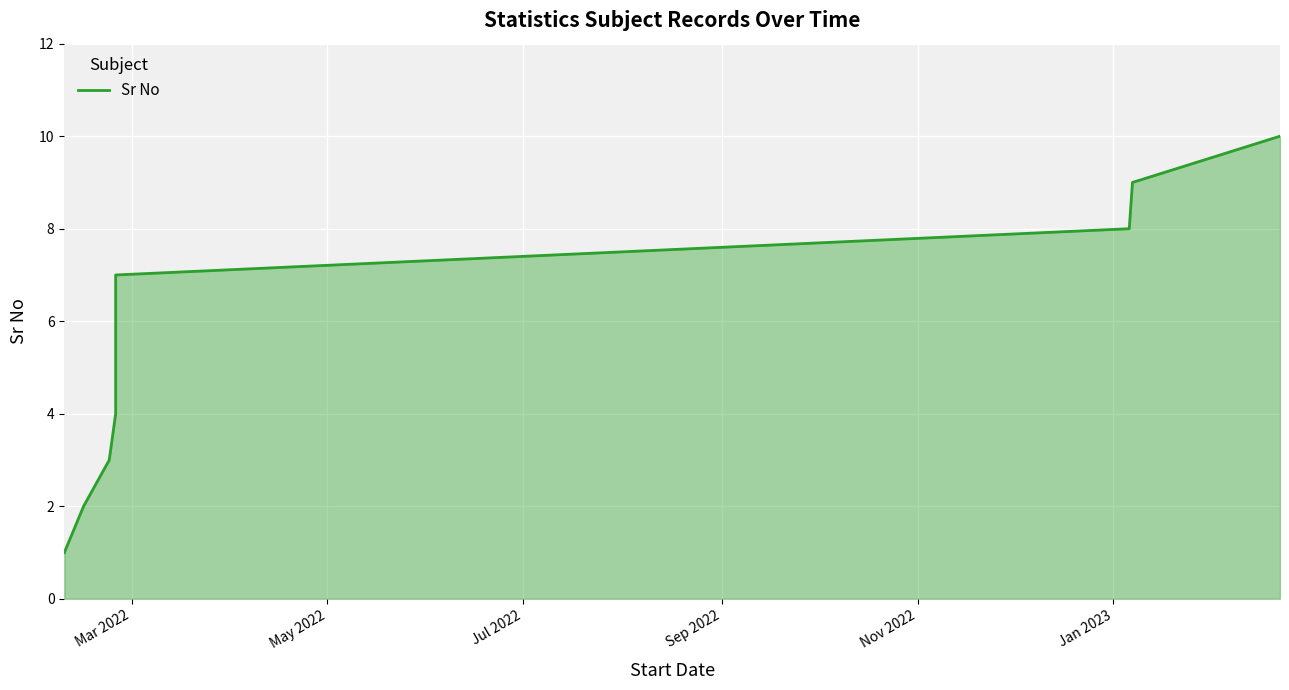

How many series are shown in this chart?

1